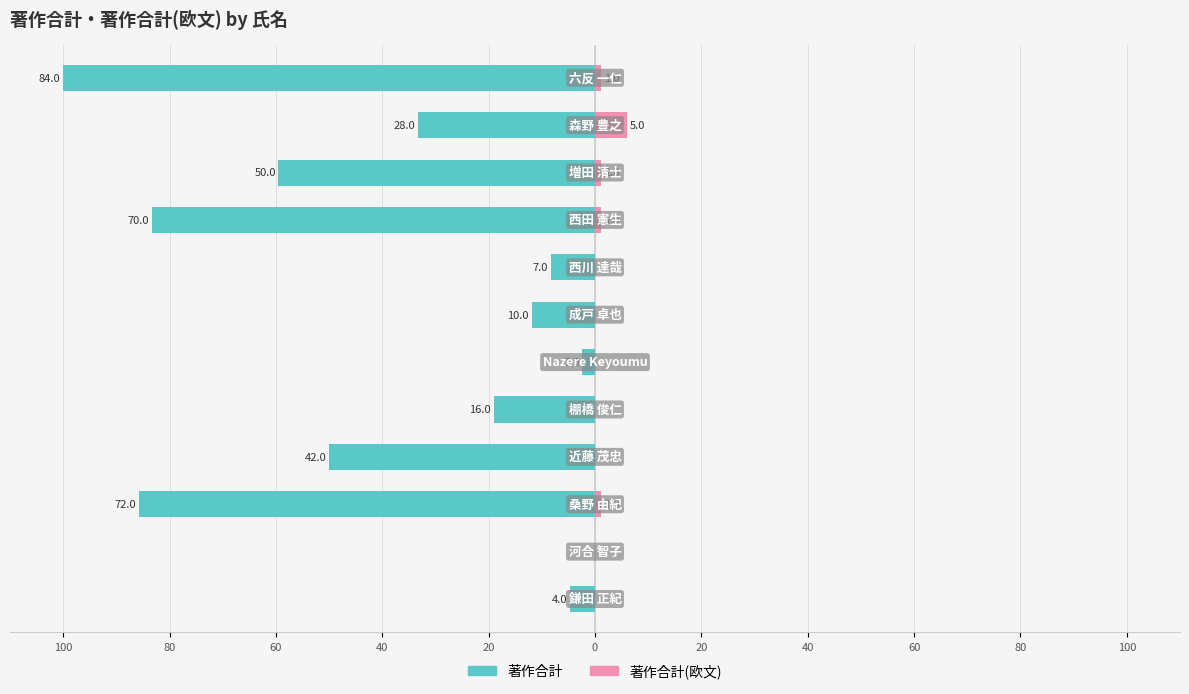

Which has a higher value, 40 or 20?

40